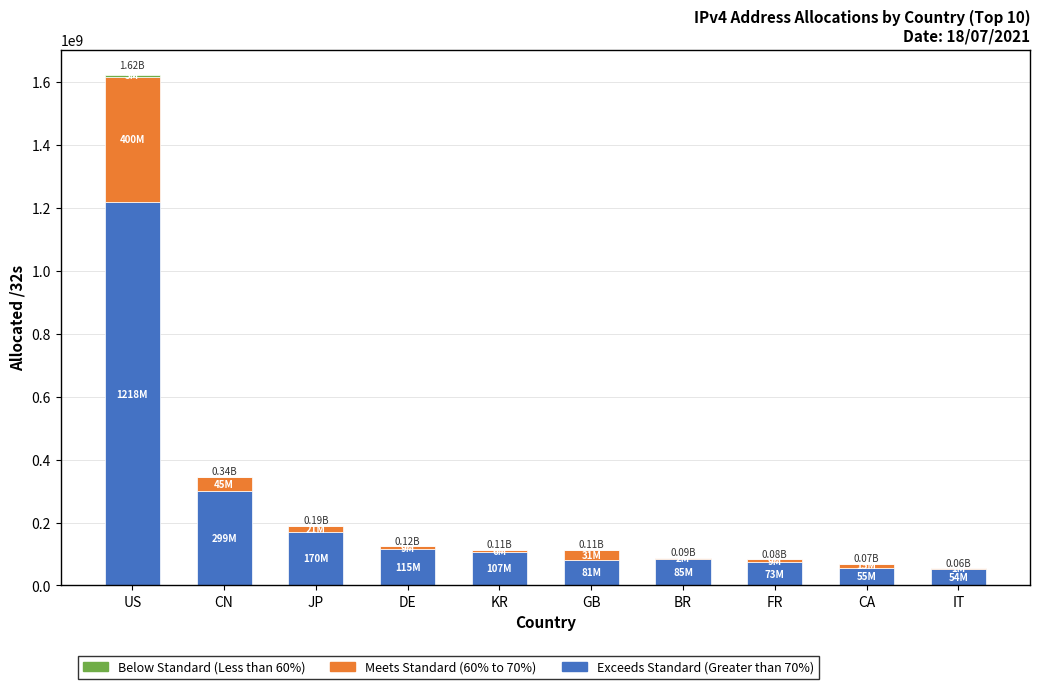

At which category is the sum across all series the highest?

US